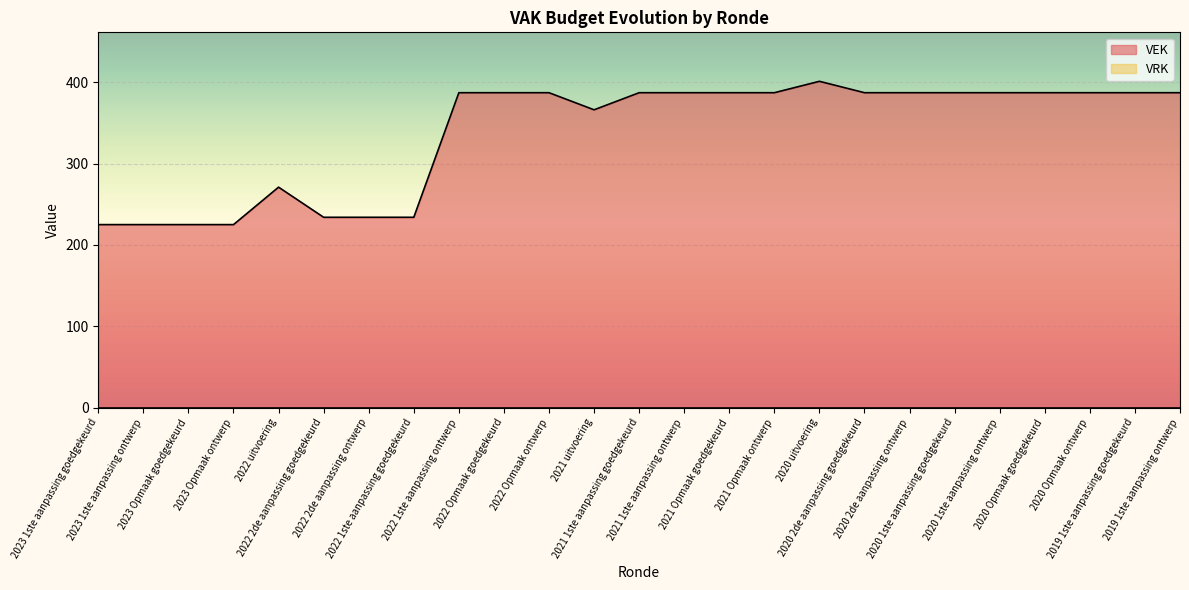

What is the label of the 16th point from the left?

2021 Opmaak ontwerp